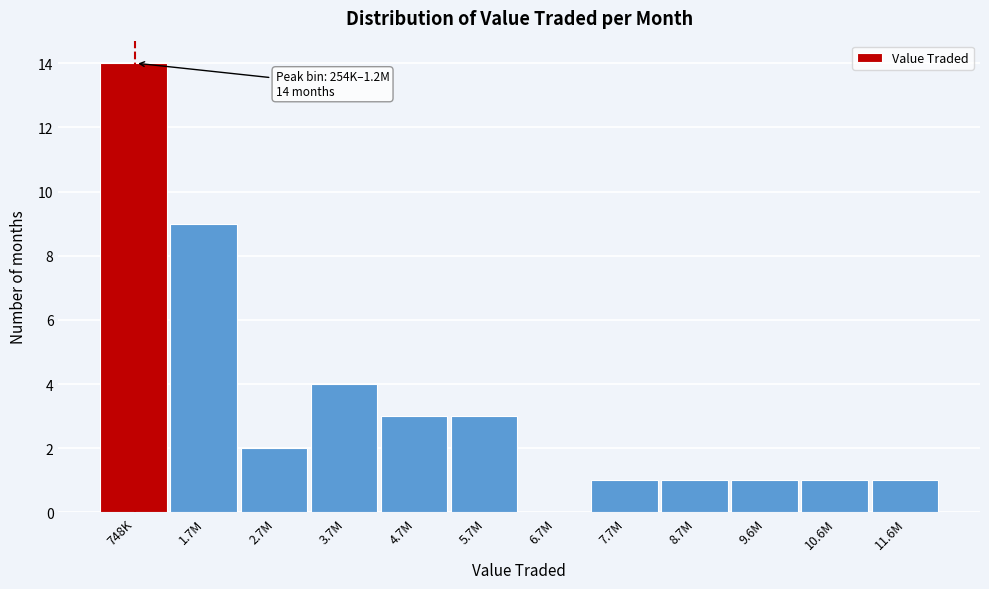

Reading left to right, what are all the values shown in this chart?

748K=14	1.7M=9	2.7M=2	3.7M=4	4.7M=3	5.7M=3	6.7M=0	7.7M=1	8.7M=1	9.6M=1	10.6M=1	11.6M=1